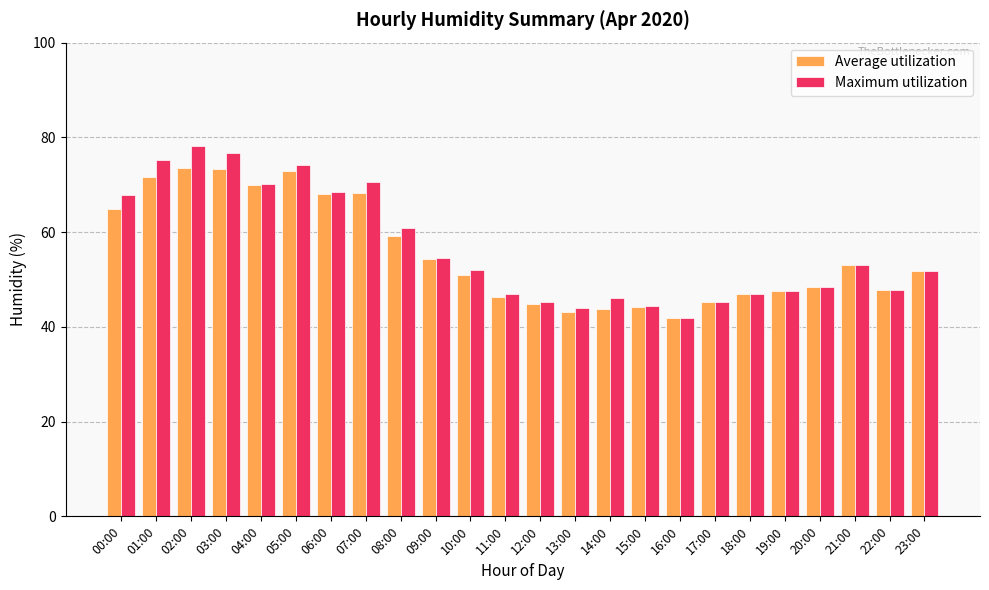

At which label does Average utilization first exceed 51?

00:00